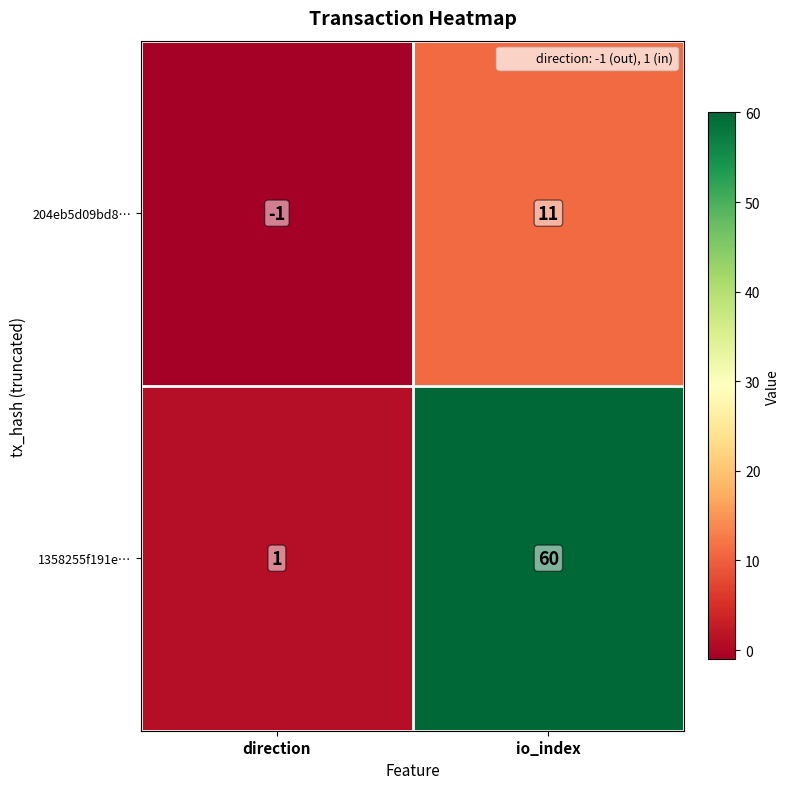

Rank the series by their average value, from lowest to highest.

204eb5d09bd8…, 1358255f191e…